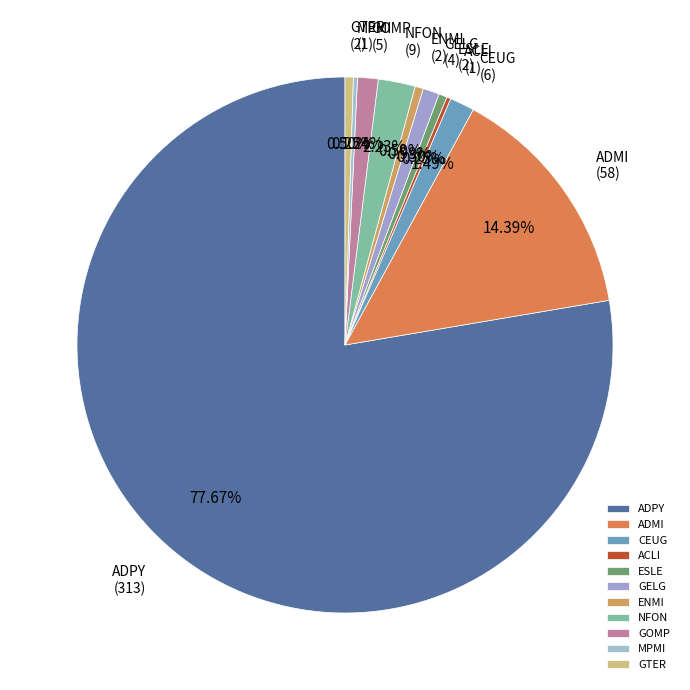

What is the ratio of the value at NFON to the value at ESLE?

4.5